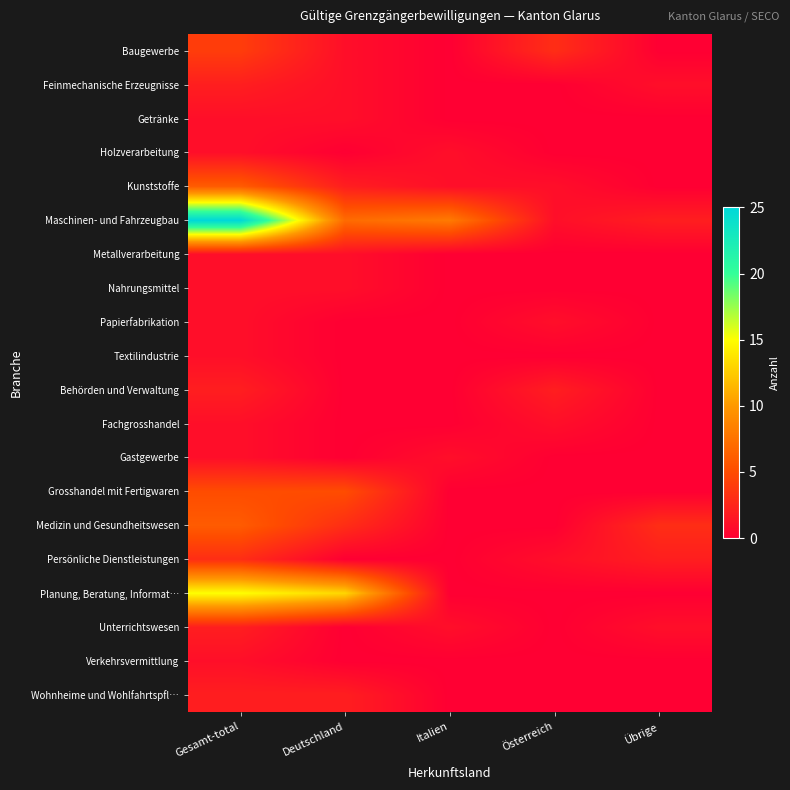

What is the total value across all series at Deutschland?

37